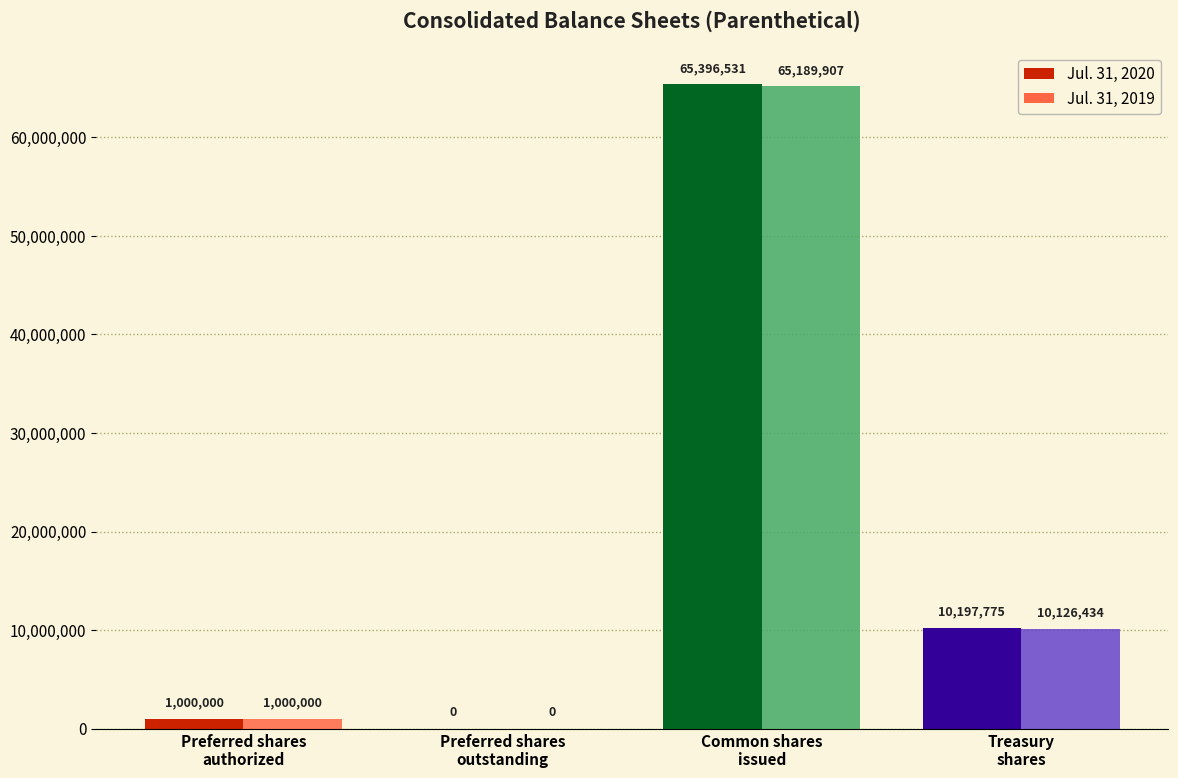

Rank the series by their average value, from highest to lowest.

Jul. 31, 2020, Jul. 31, 2019